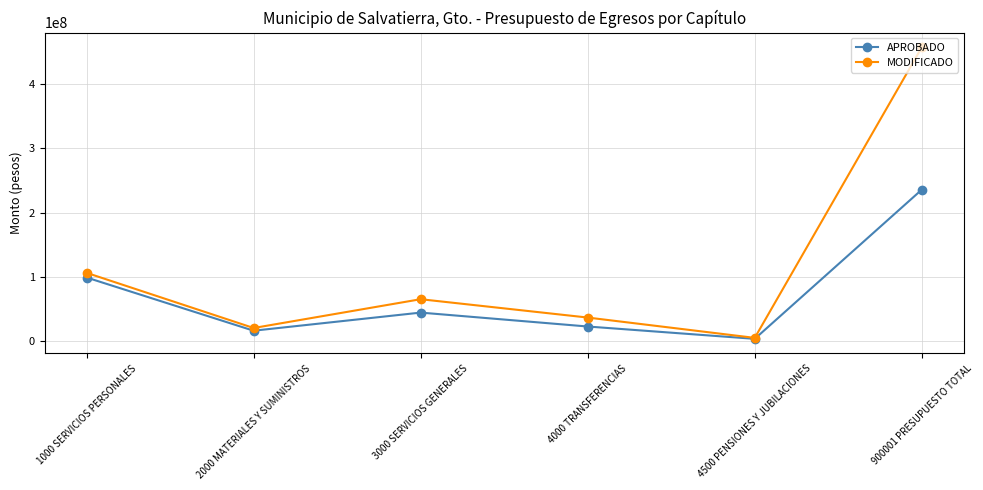

How many data points in APROBADO are above 44857433?

3